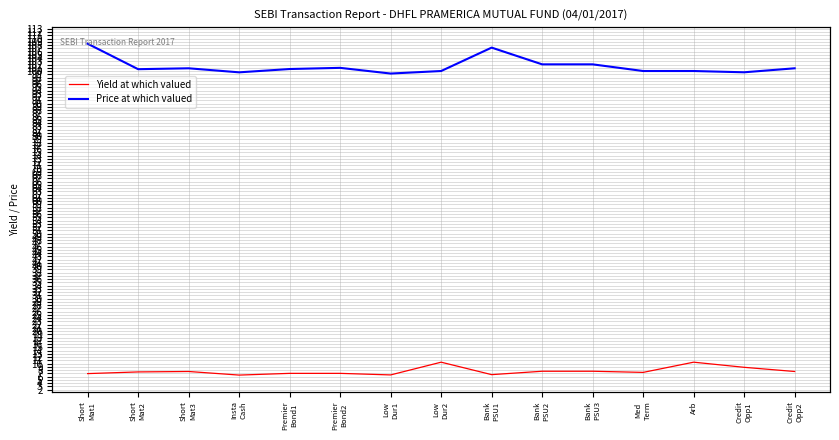

Does the chart have visible grid lines?

Yes